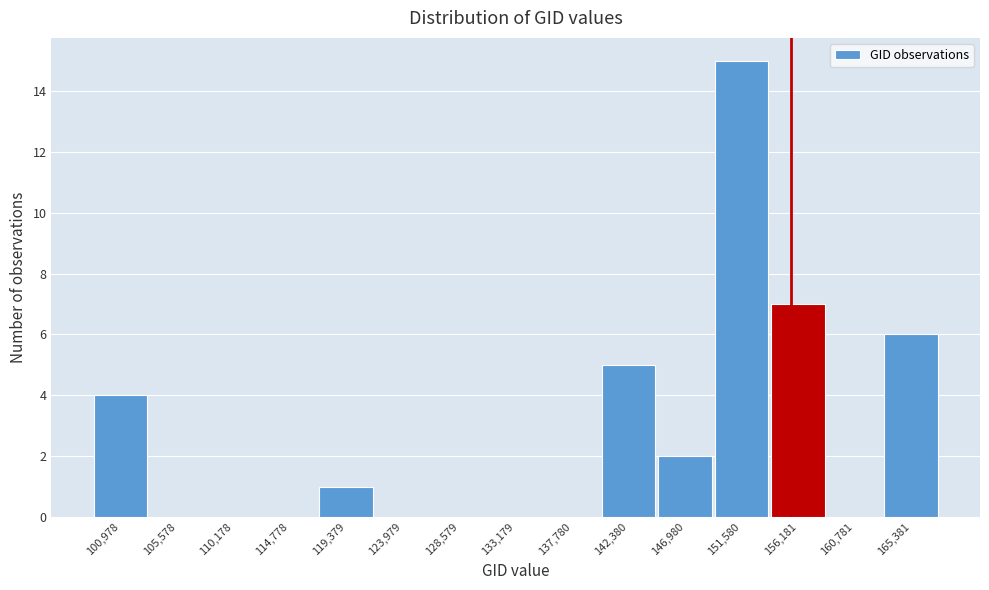

Reading left to right, what are all the values shown in this chart?

100,978=4	105,578=0	110,178=0	114,778=0	119,379=1	123,979=0	128,579=0	133,179=0	137,780=0	142,380=5	146,980=2	151,580=15	156,181=7	160,781=0	165,381=6